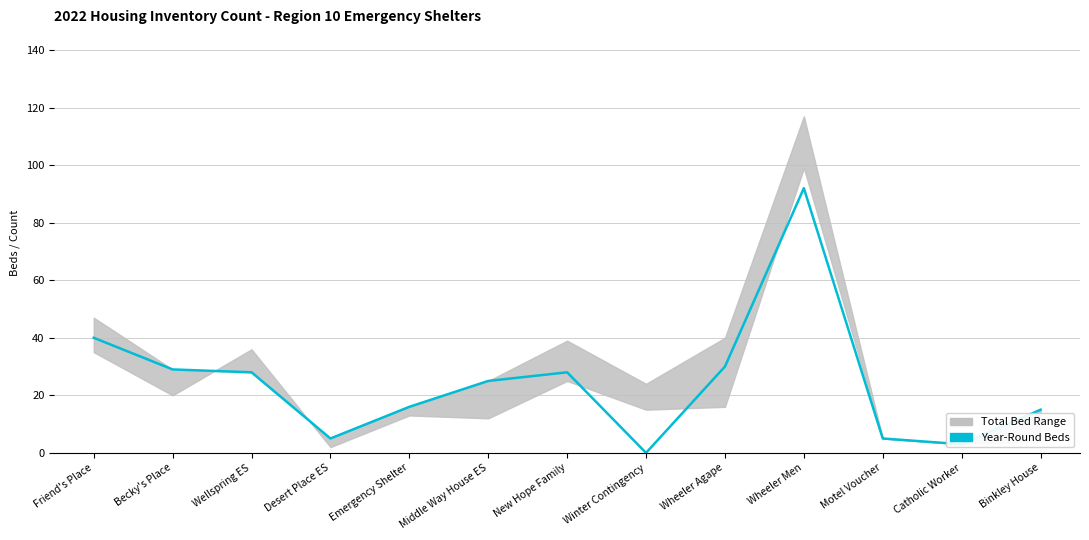

What position from the right is Winter Contingency?

6